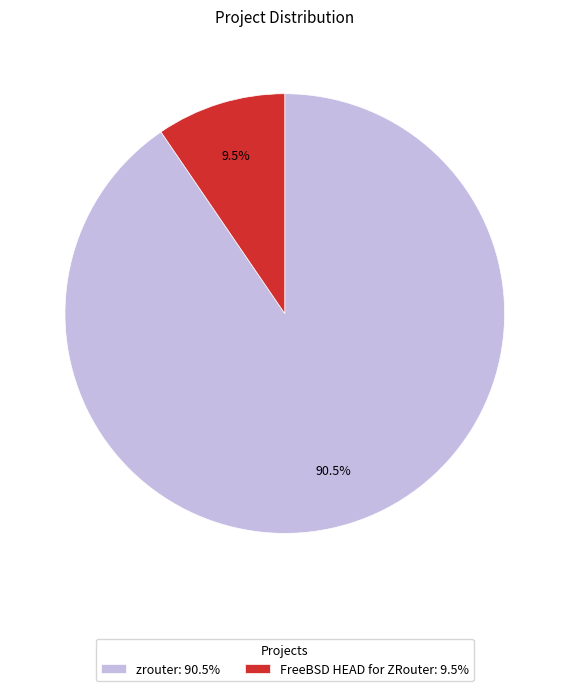

What portion of the pie excludes FreeBSD HEAD for ZRouter: 9.5%?

90.5%